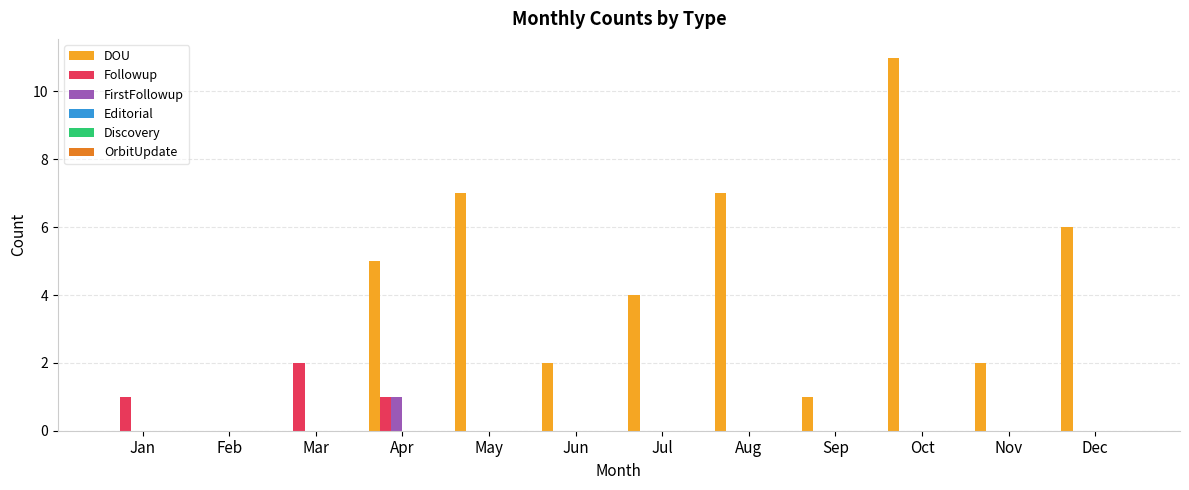

Is it true that FirstFollowup equals 0 at Jan?

True